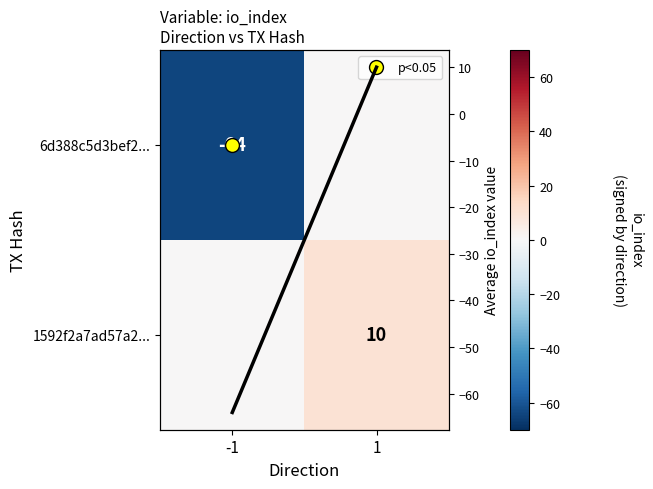

The value of 1592f2a7ad57a2... at -1 is 0. True or false?

True